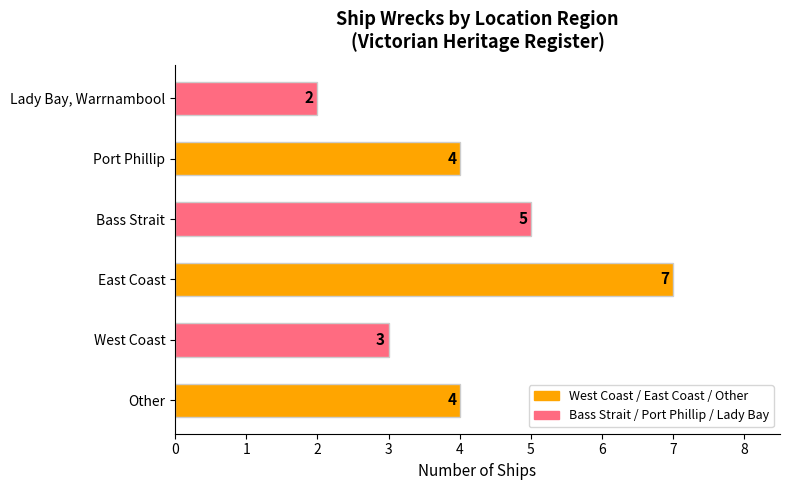

Read the value at Other.

4